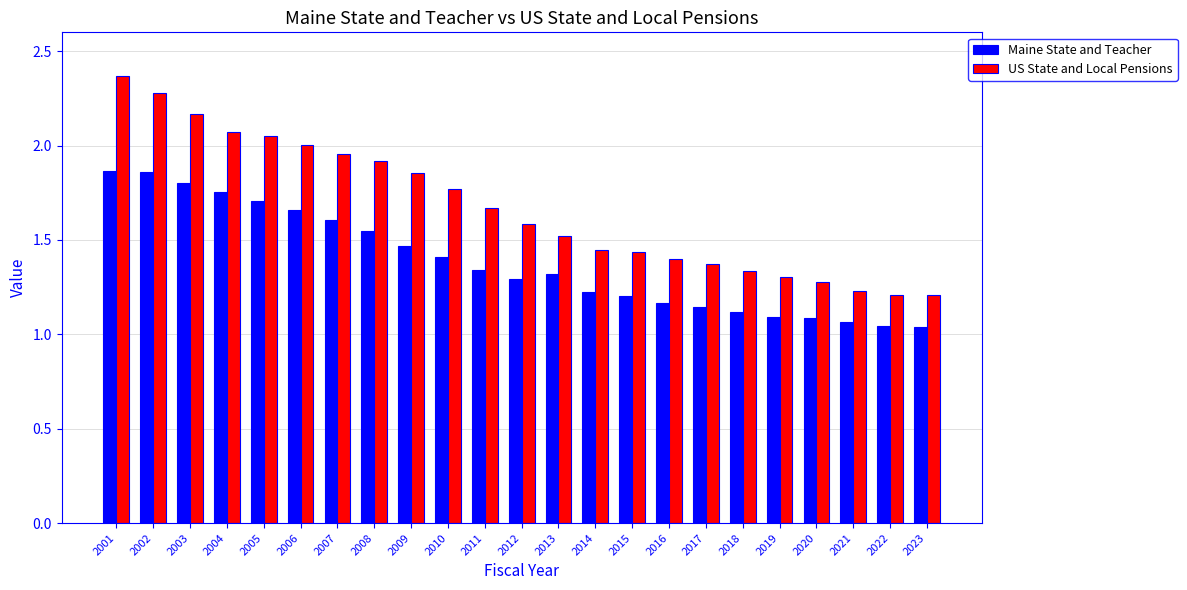

Which category has the highest value across all series?

2001